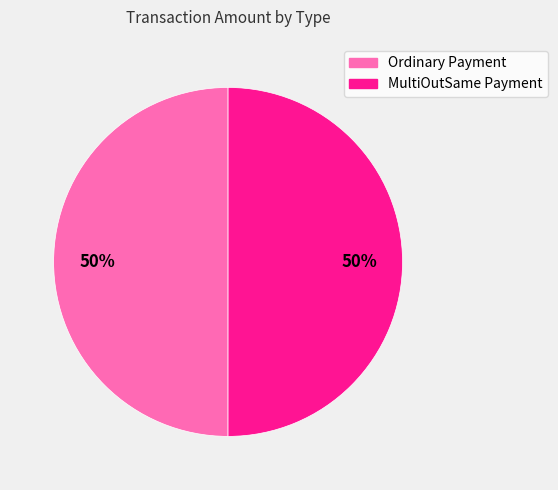

What percentage is the MultiOutSame Payment slice, to the nearest percent?

50%